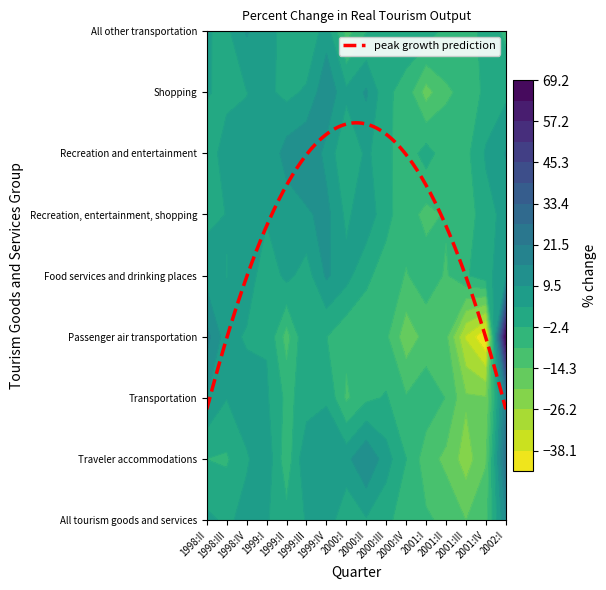

What is the approximate value of Food services and drinking places at 2000:III?

-4.3